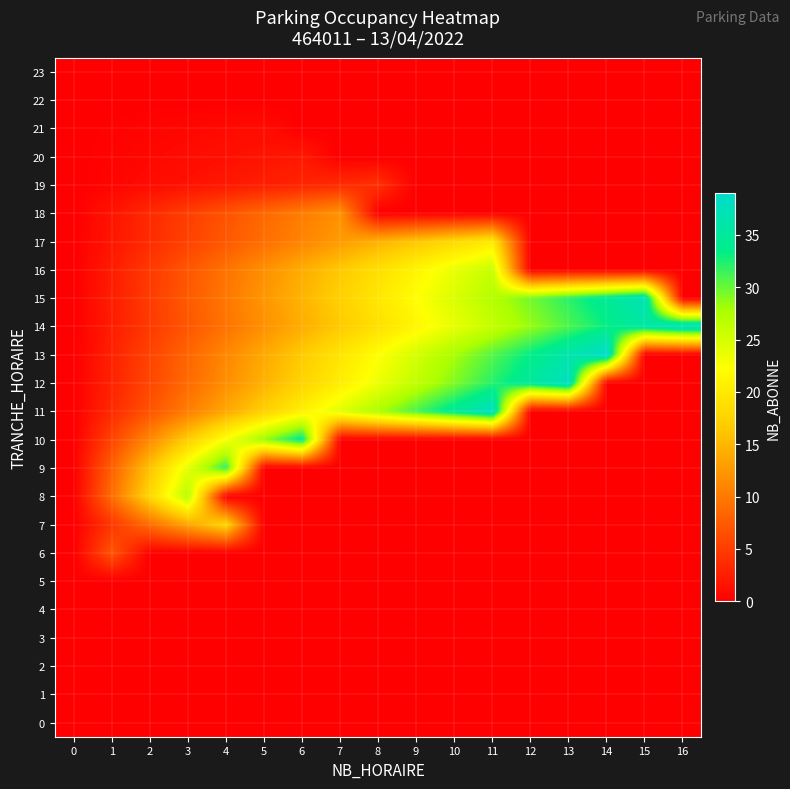

At how many categories does at least one series exceed 2?

16